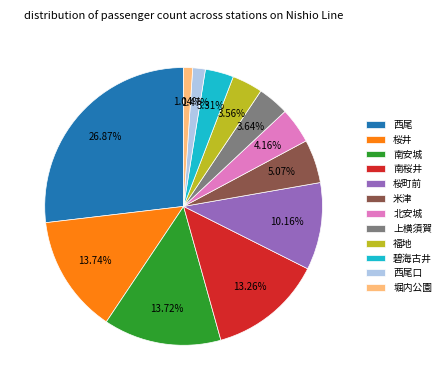

Which slice is the largest?

西尾